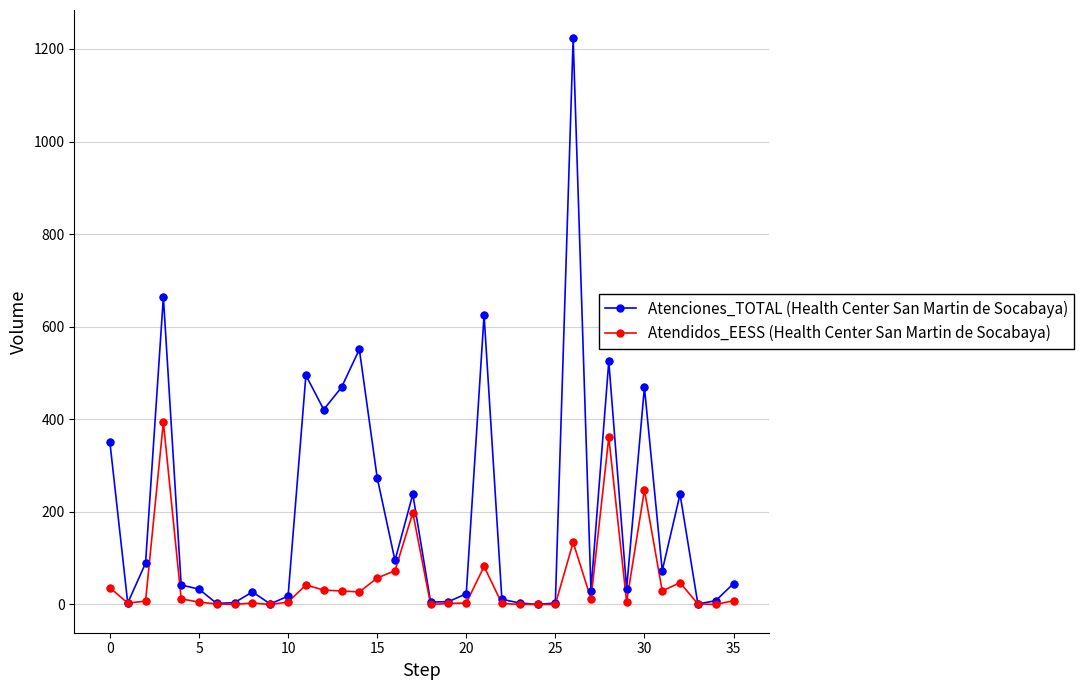

What are all the series names shown in the legend?

Atenciones_TOTAL (Health Center San Martin de Socabaya), Atendidos_EESS (Health Center San Martin de Socabaya)